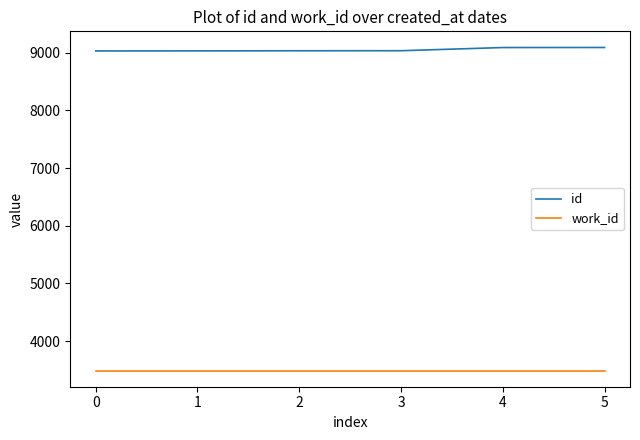

What is the difference between the maximum and minimum values in the id series?

60